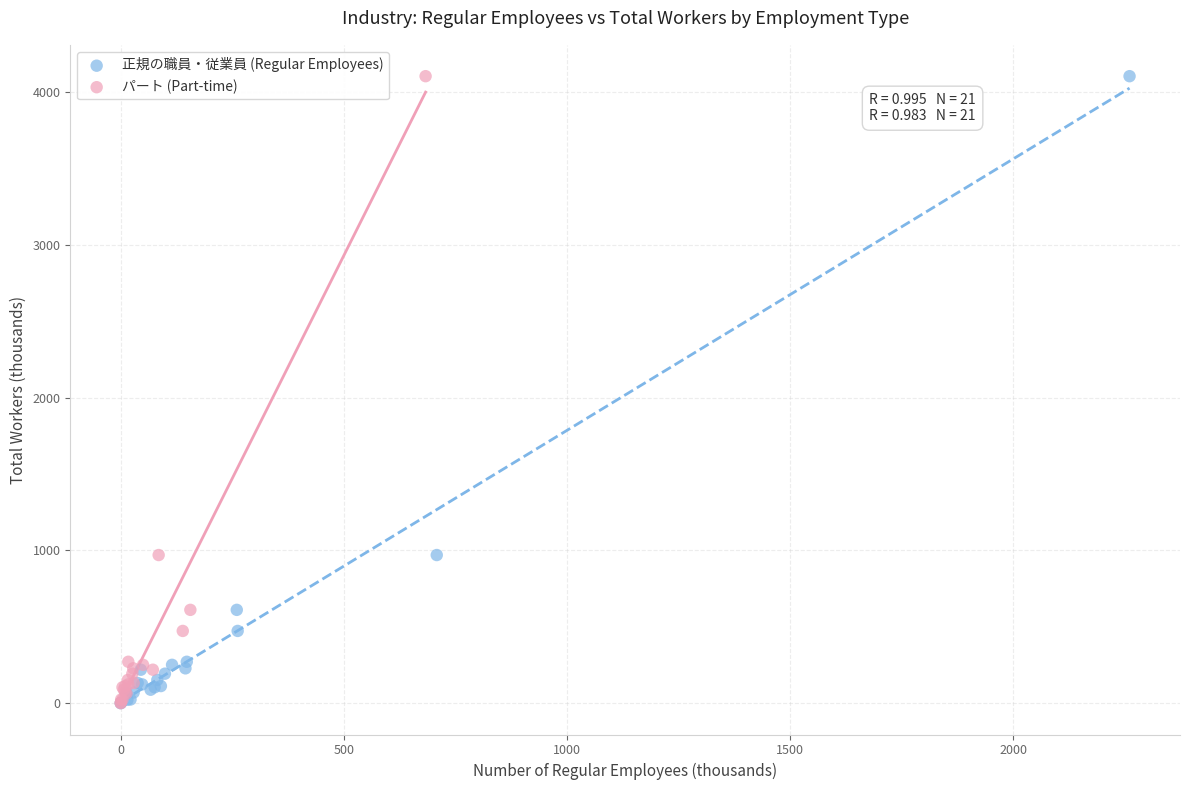

What are all the series names shown in the legend?

正規の職員・従業員 (Regular Employees), パート (Part-time)